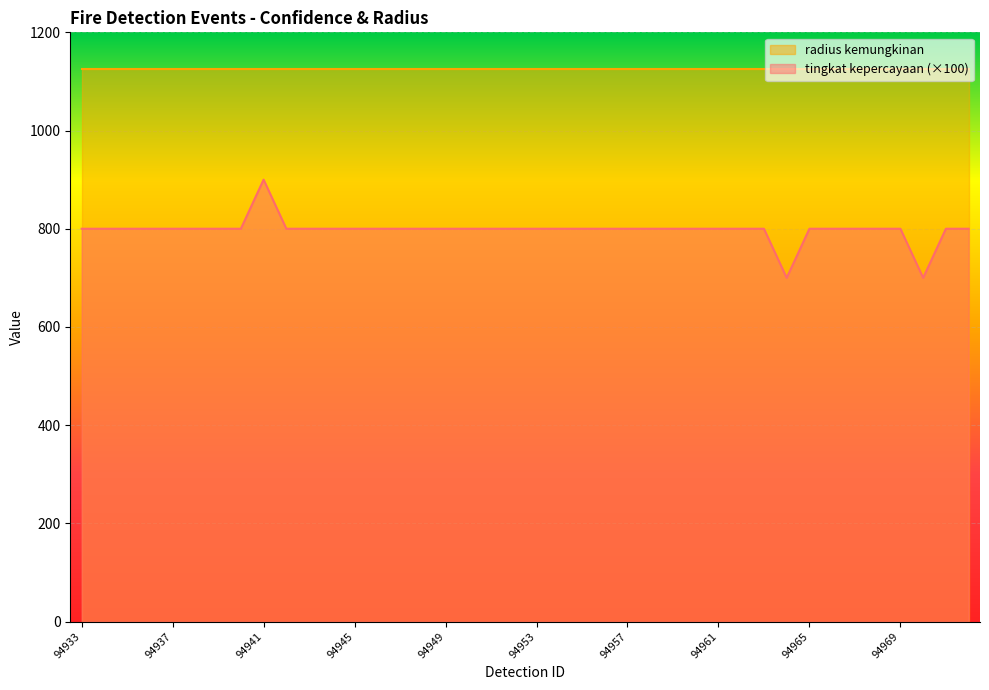

What is the difference between the maximum and minimum values in the tingkat kepercayaan (×100) series?

200